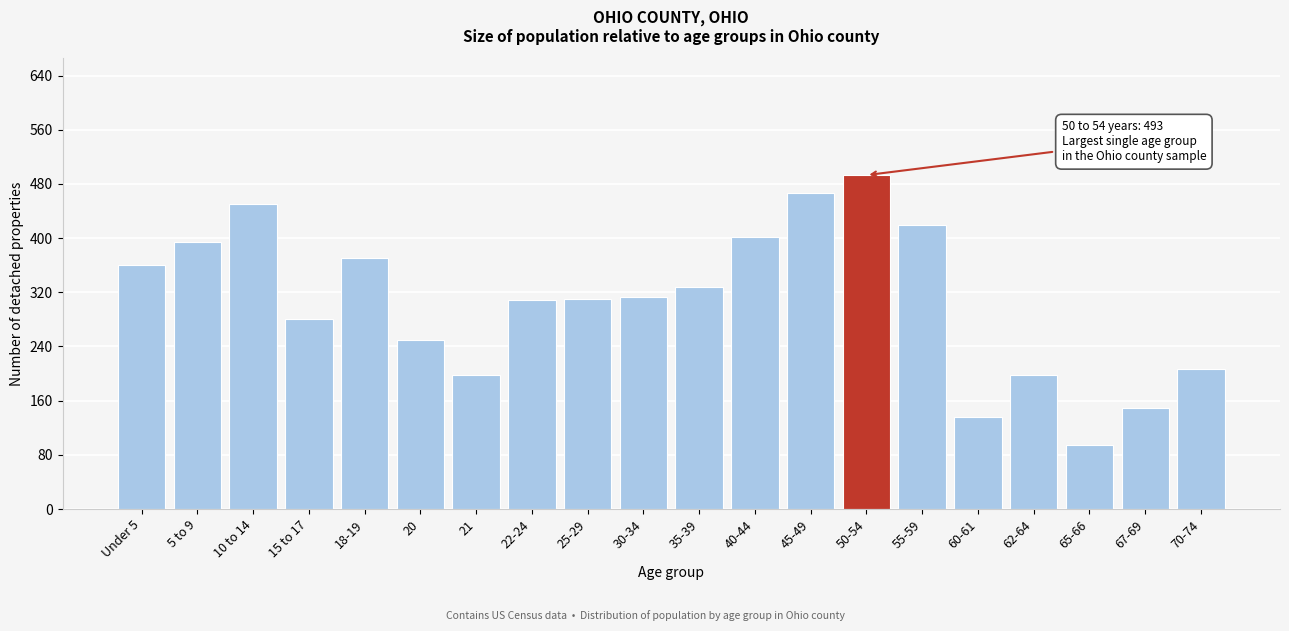

What is the label of the 13th bar from the left?

45-49